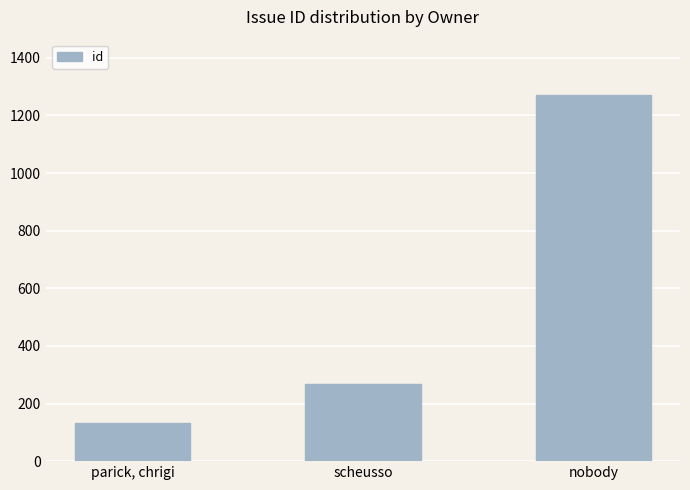

Which category has the lowest value across all series?

parick, chrigi